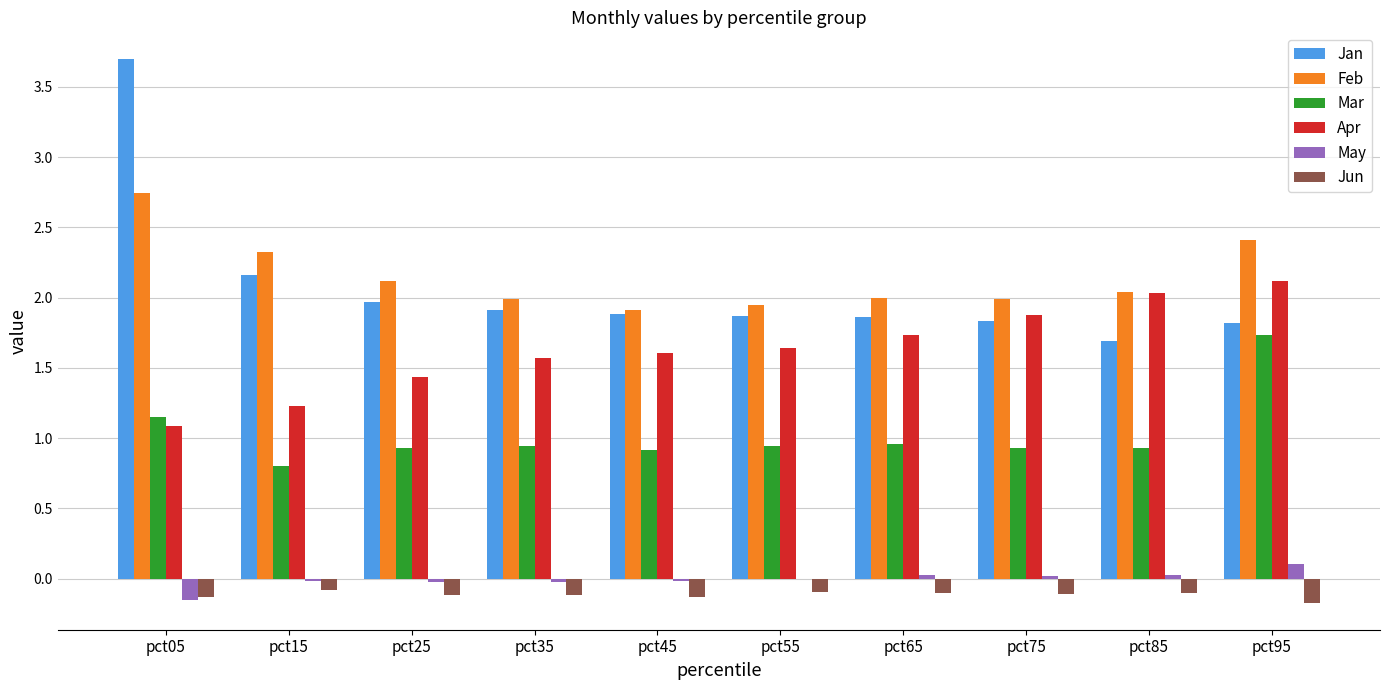

At which category is the sum across all series the highest?

pct05